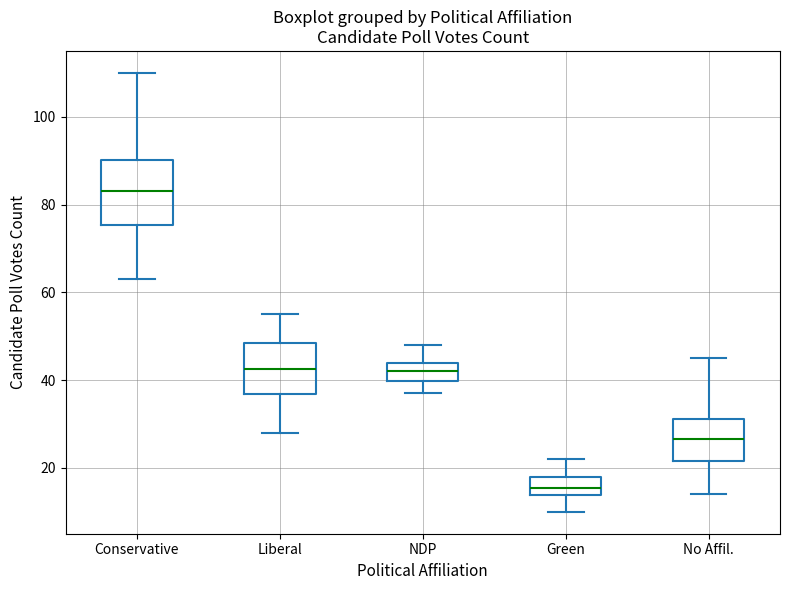

Reading left to right, read every box against the y-axis: the position of its median line, the range the box covers, and the ends of its whiskers. The values are not printed on the chart, so give them approximately, as read against the axis.

Conservative: median 84, box 76 to 90, whiskers 64 to 110
Liberal: median 42, box 36 to 48, whiskers 28 to 56
NDP: median 42, box 40 to 44, whiskers 38 to 48
Green: median 16, box 14 to 18, whiskers 10 to 22
No Affil.: median 26, box 22 to 32, whiskers 14 to 46